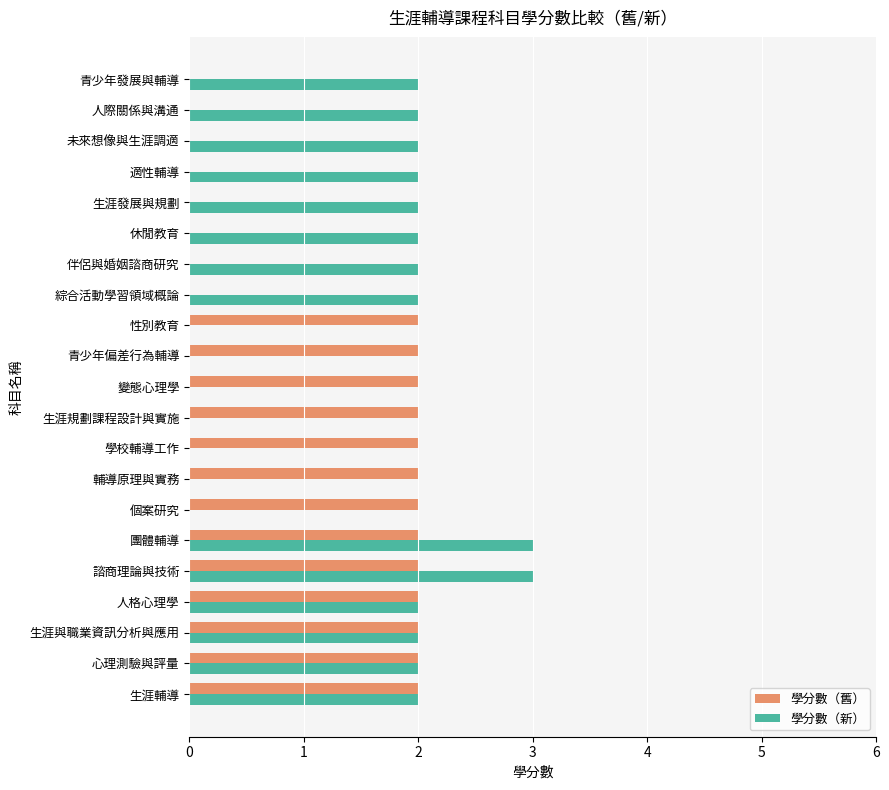

Which series has the largest total across all categories?

學分數（新）